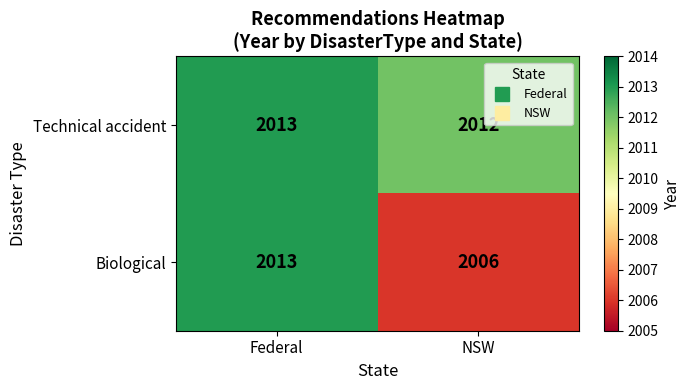

List the series in order of their overall mean, lowest first.

Biological, Technical accident